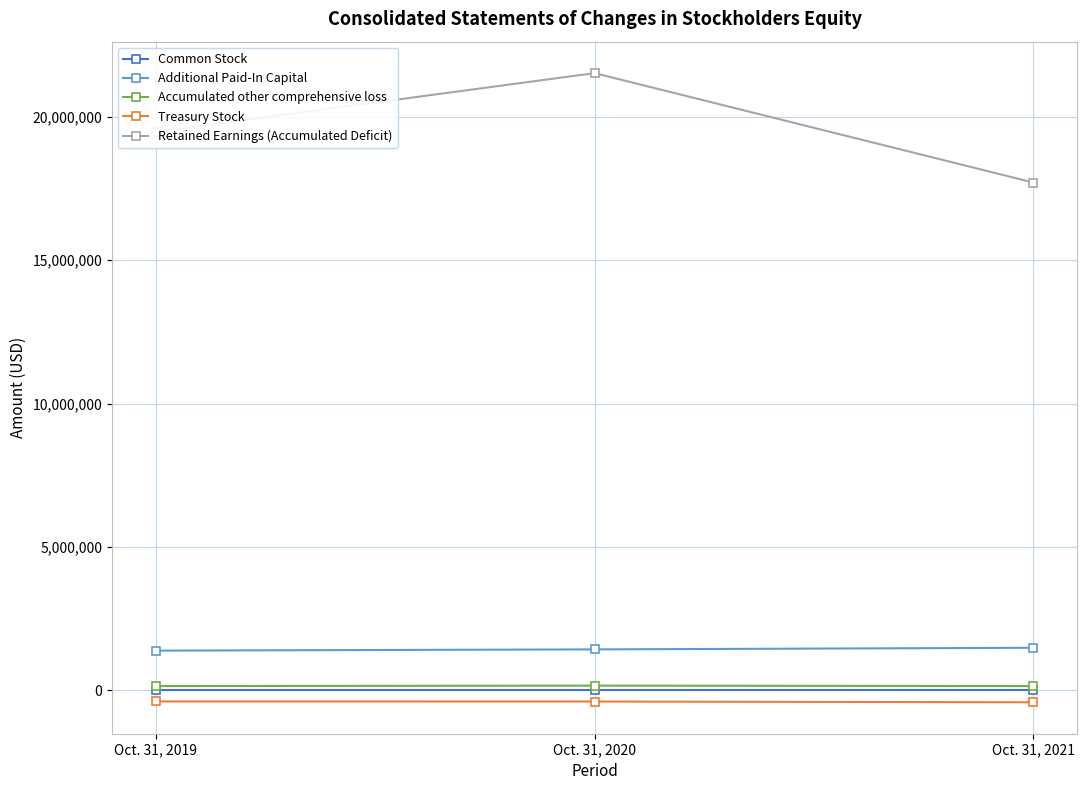

How many series are shown in this chart?

5